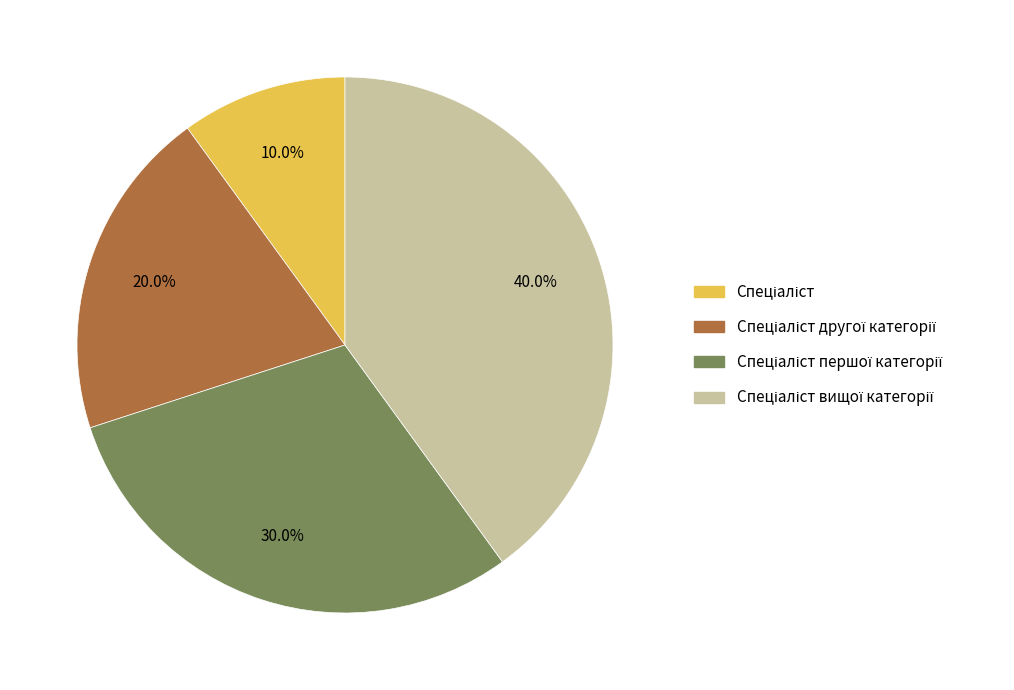

Is there a majority slice in this chart?

No